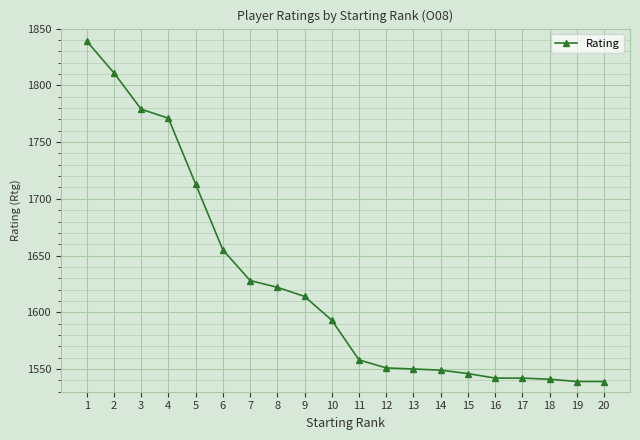

What is the difference between the maximum and minimum values?

300